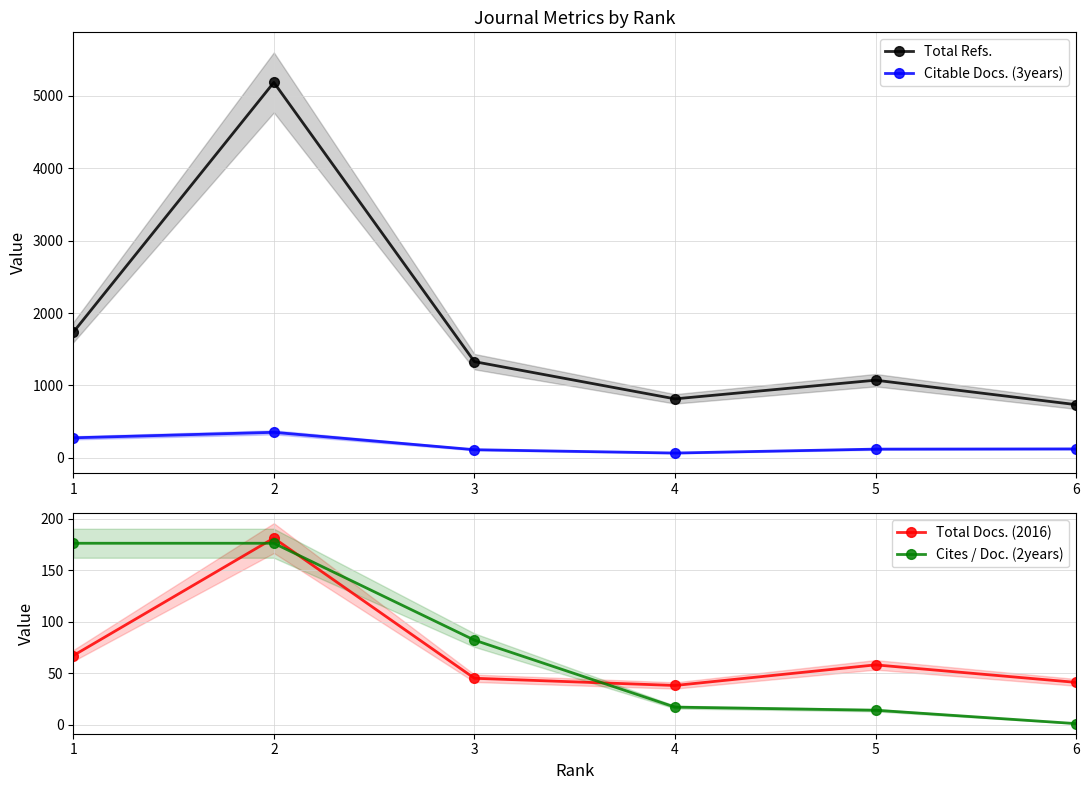

Count the number of categories in the chart.

6